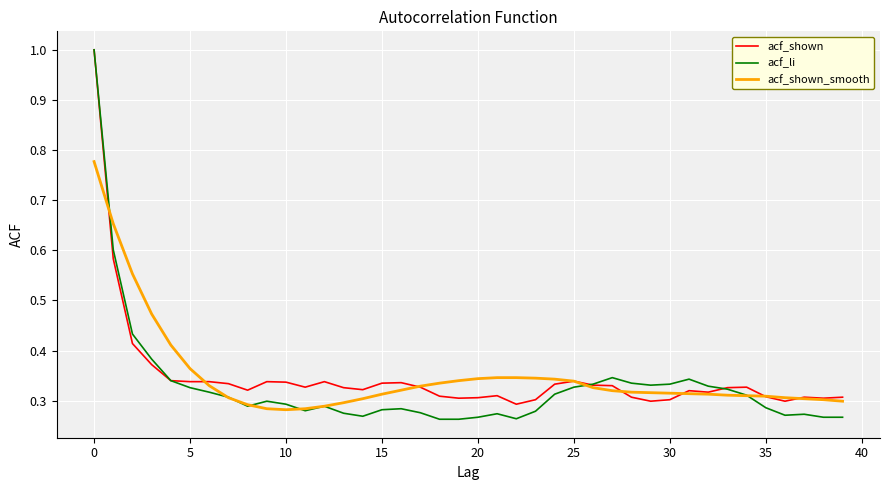

How many lines are shown in the chart?

3